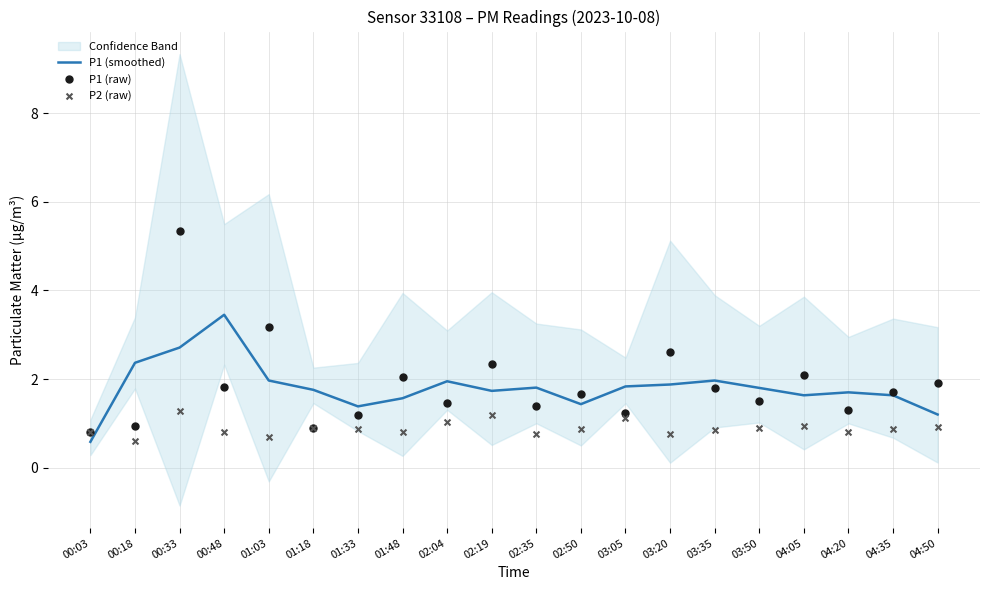

At which category is the sum across all series the highest?

00:33